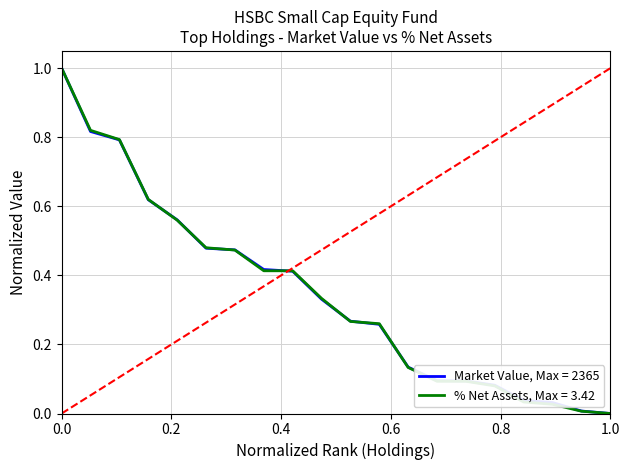

Rank the series by their average value, from lowest to highest.

% Net Assets, Max = 3.42, Market Value, Max = 2365